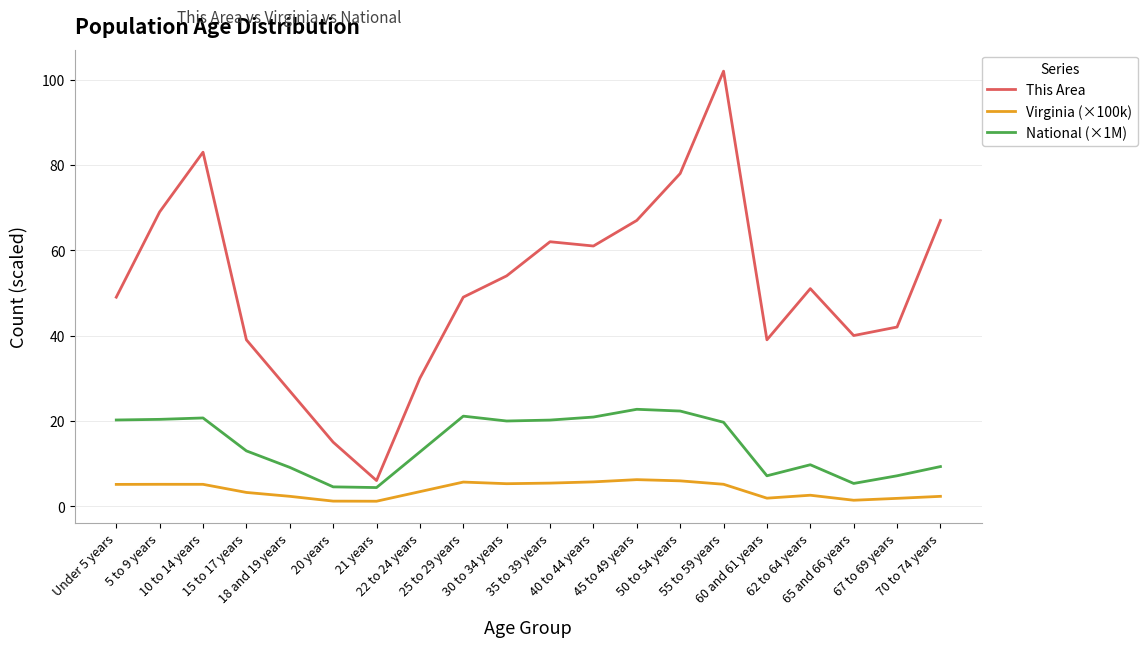

Rank the series by their average value, from lowest to highest.

Virginia (×100k), National (×1M), This Area